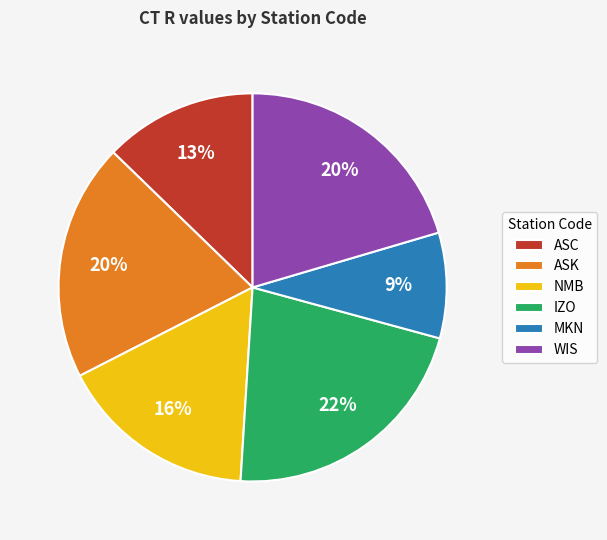

Does ASC account for over 50% of the chart?

No